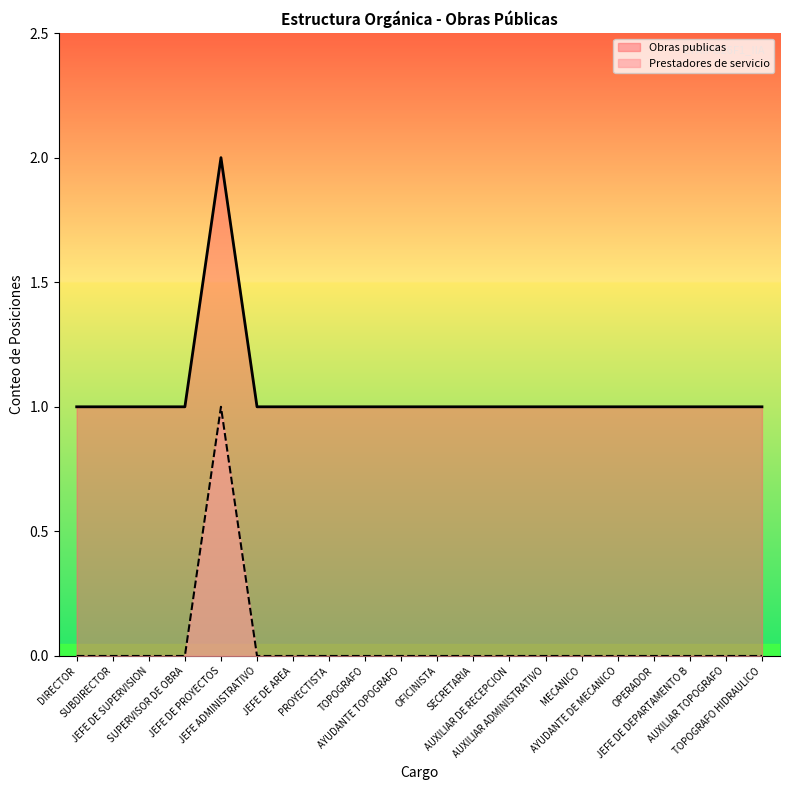

How many lines are shown in the chart?

2